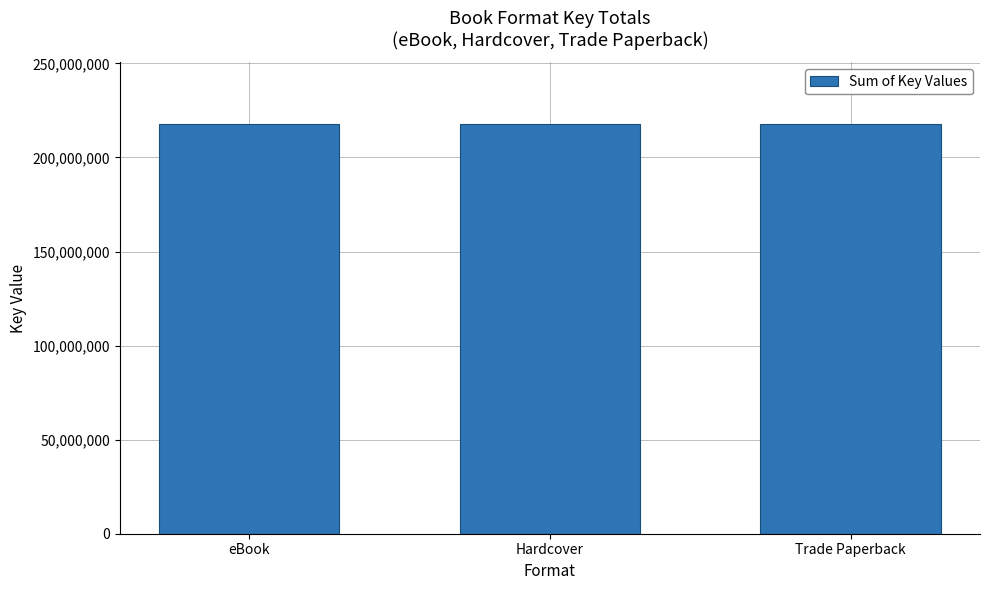

Are the bars horizontal?

No